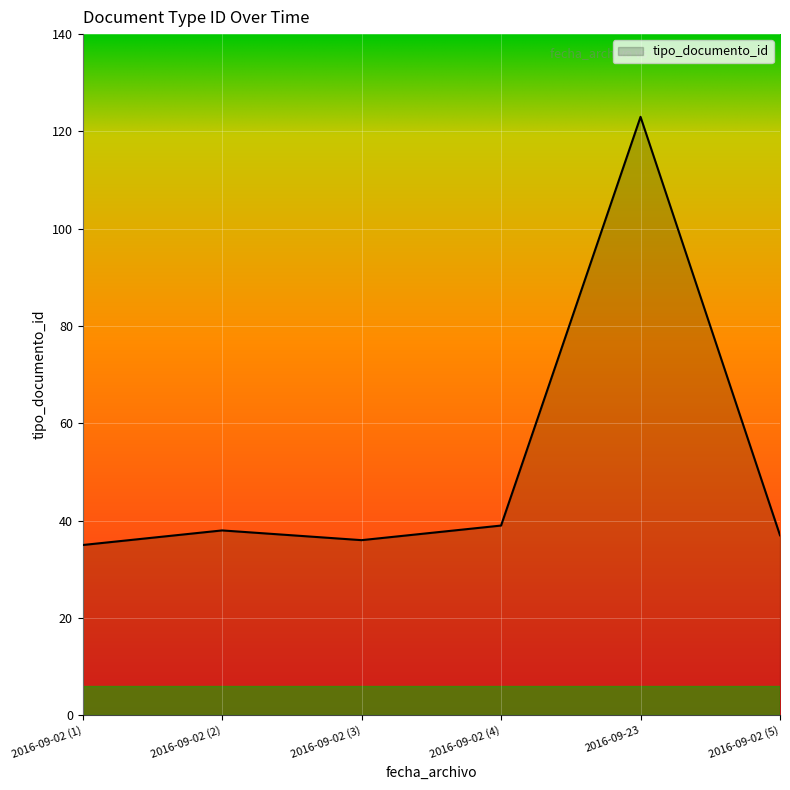

What is the minimum value shown in the chart?

35